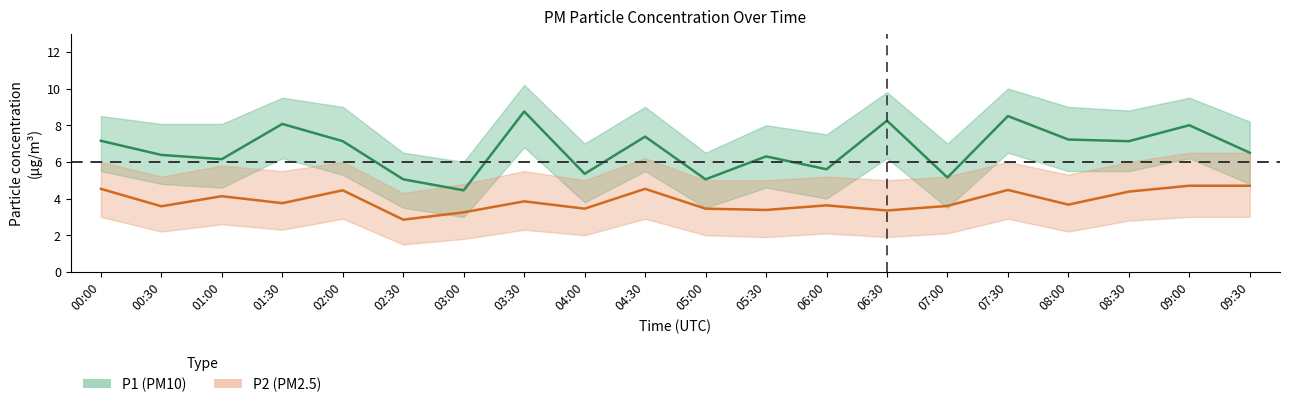

What is the difference between the highest and lowest values at 05:00?

1.6